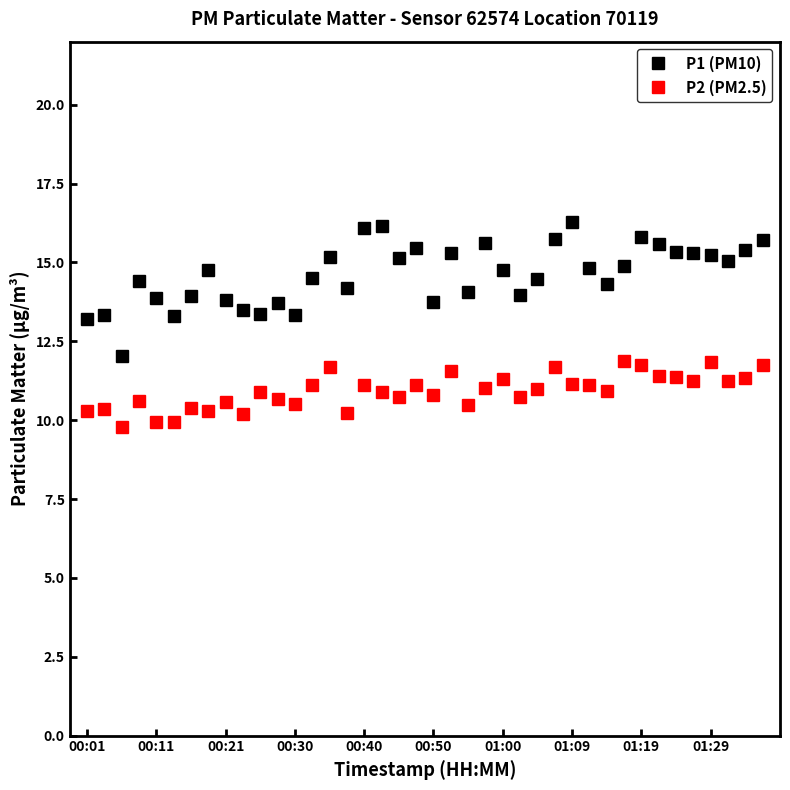

List the series in order of their overall mean, highest first.

P1 (PM10), P2 (PM2.5)